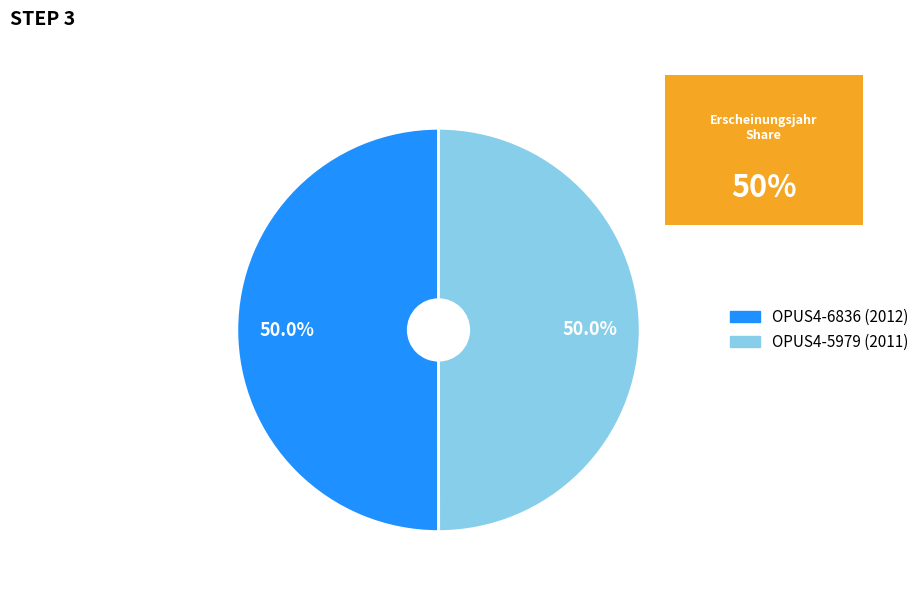

To the nearest percent, what is the average slice percentage?

50%